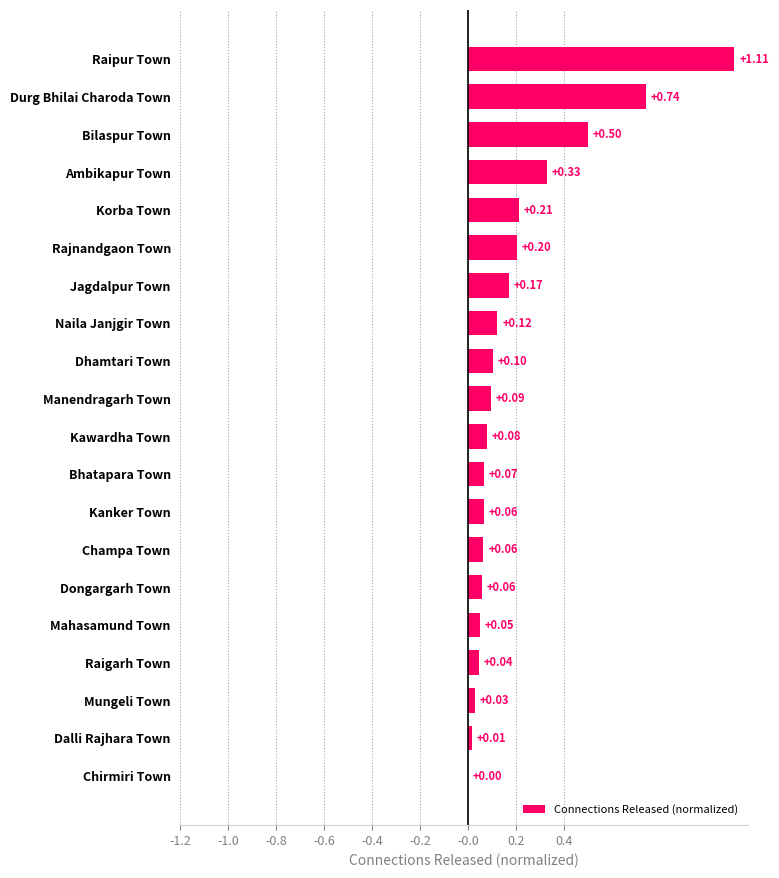

Where is the data nearest to the value 0?

Chirmiri Town